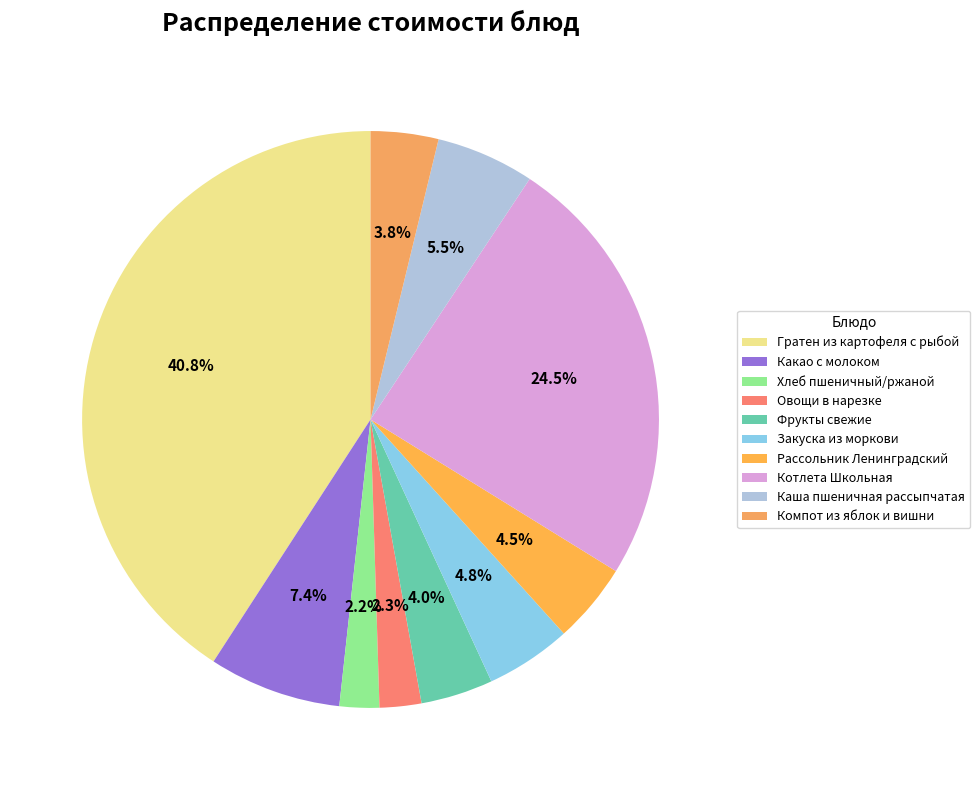

To the nearest percent, what is the combined percentage of Фрукты свежие and Рассольник Ленинградский?

9%